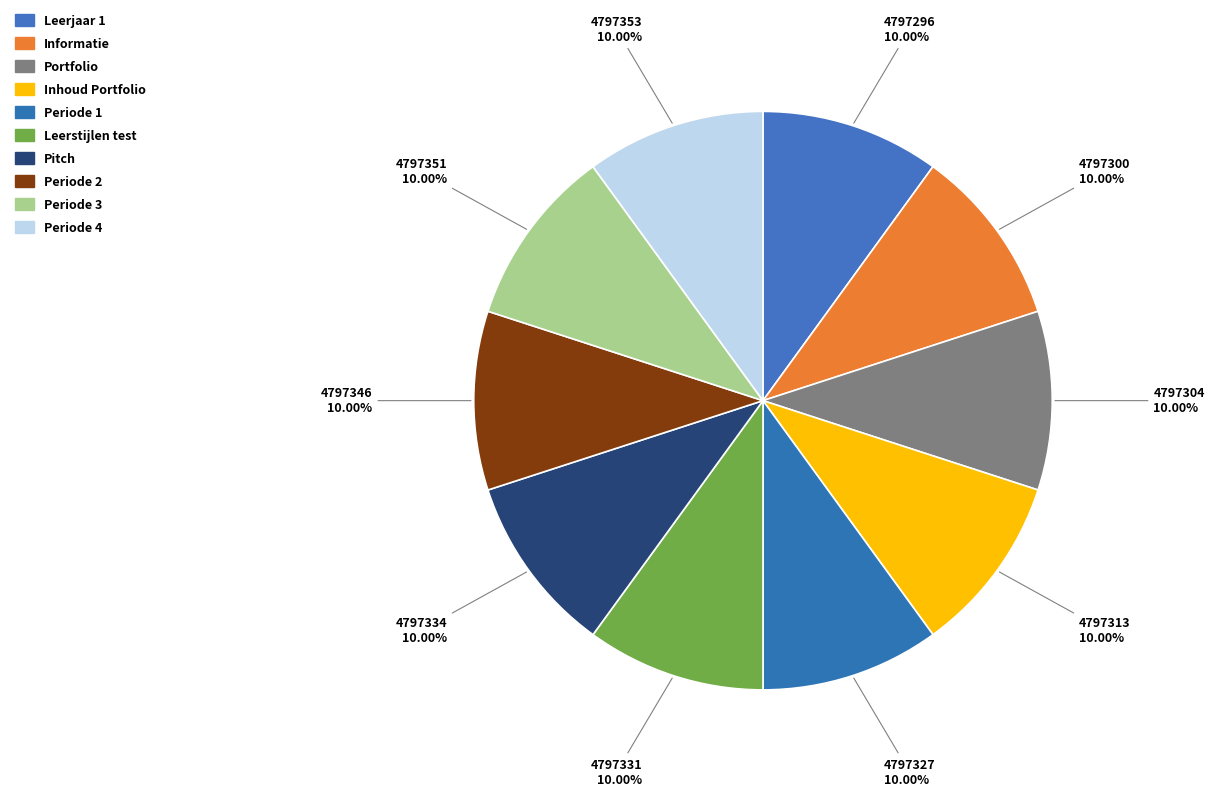

To the nearest percent, what portion does Periode 2 represent?

10%